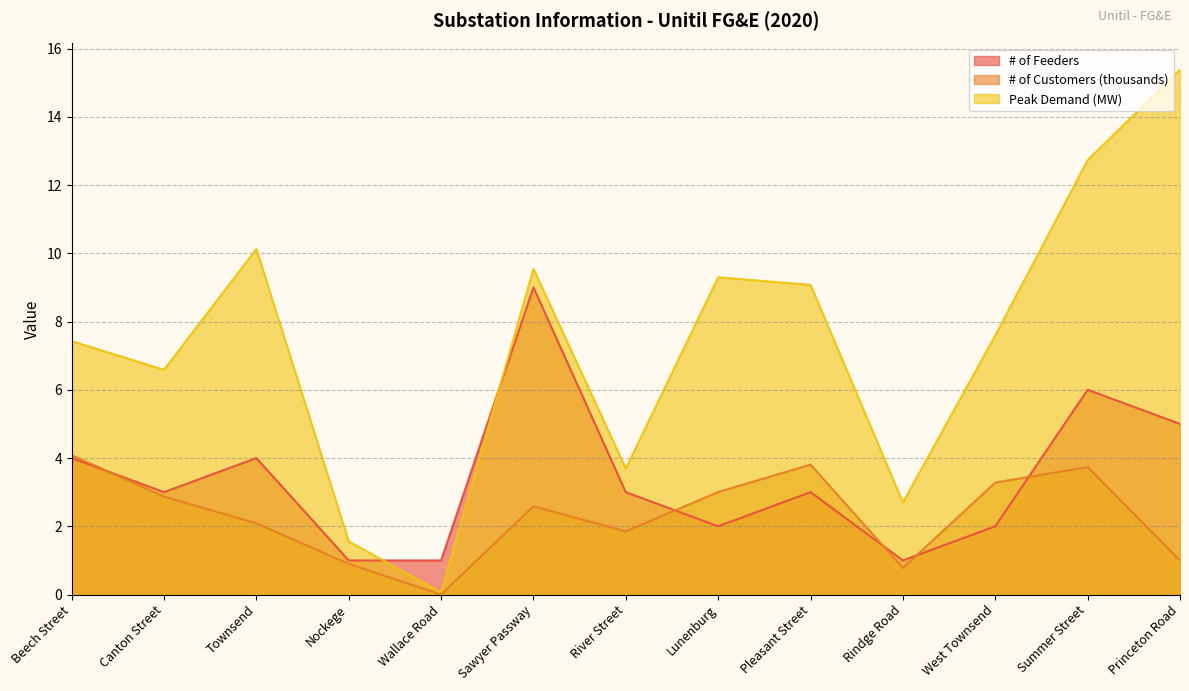

Which category has the highest value in the # of Customers (thousands) series?

Beech Street